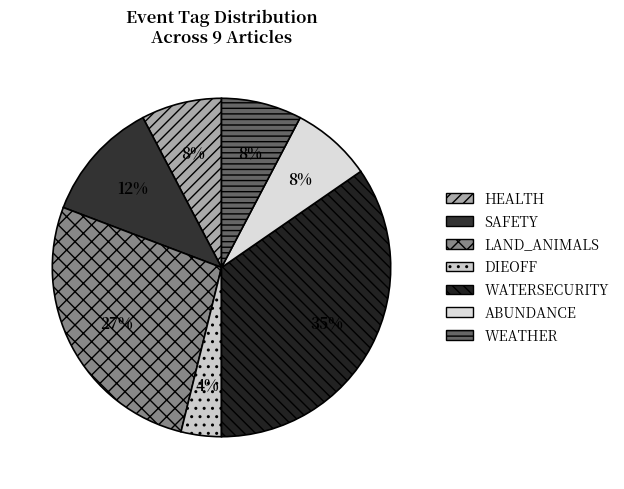

How many segments does this pie chart have?

7